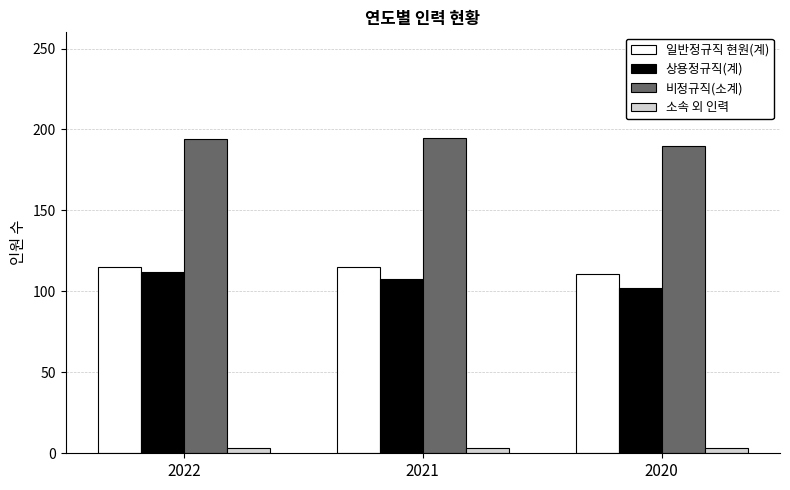

How many groups of bars are there?

3